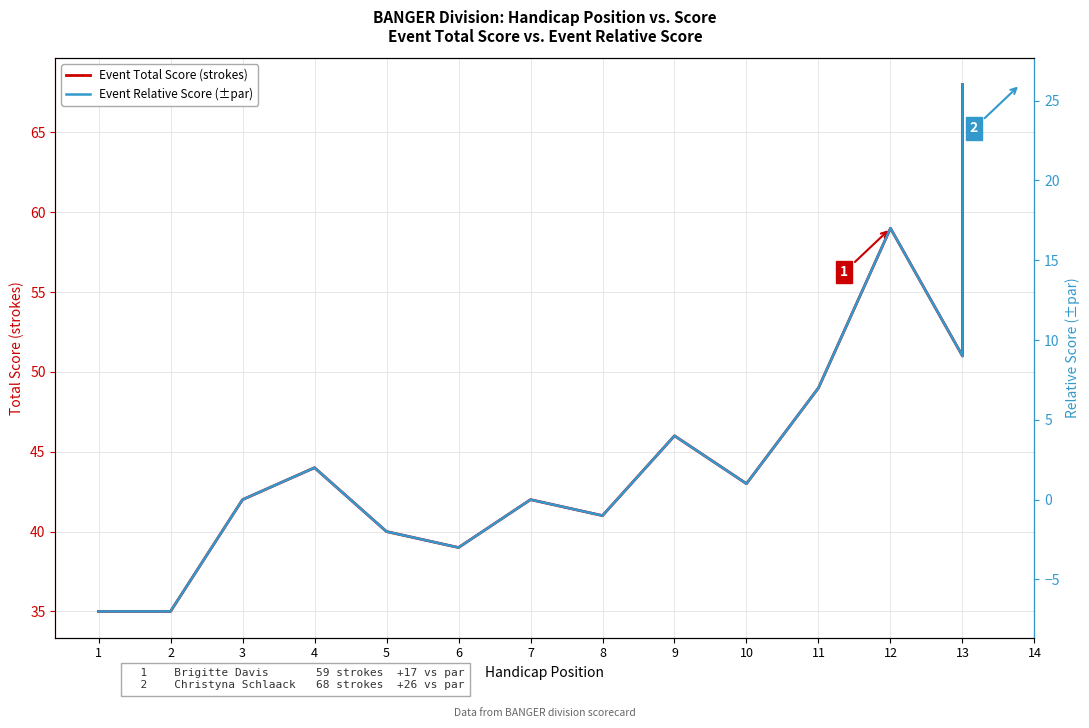

Reading right to left, extract all data points from this chart.

Event Total Score (strokes): 68	51	59	49	43	46	41	42	39	40	44	42	35	35
Event Relative Score (±par): 26	9	17	7	1	4	-1	0	-3	-2	2	0	-7	-7